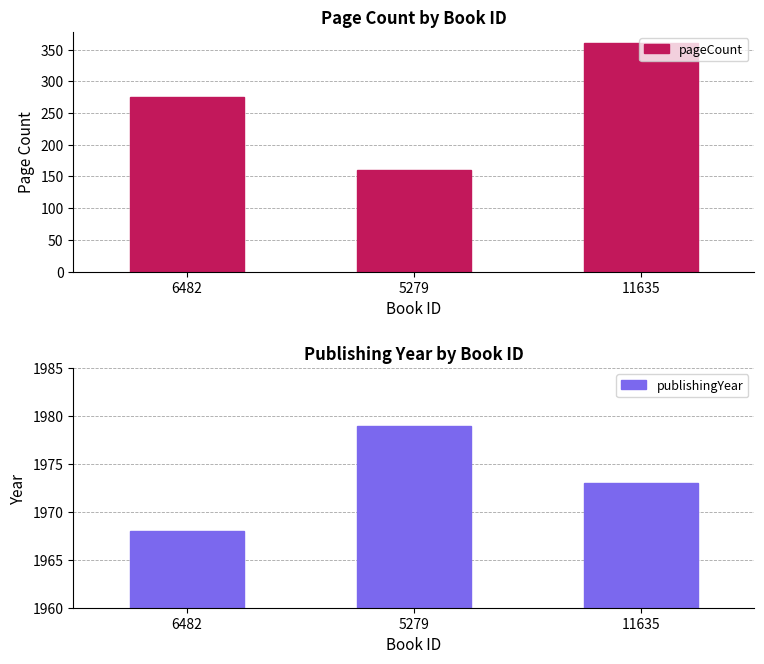

Which series has the largest range (max minus min)?

pageCount